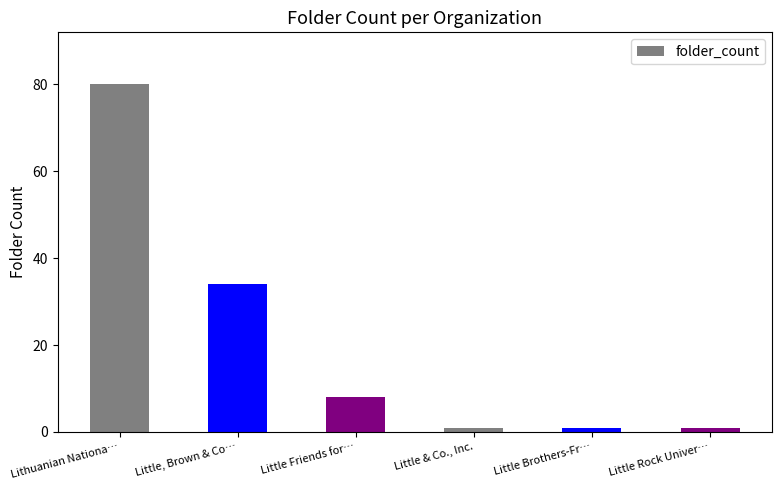

Reading right to left, extract all data points from this chart.

1	1	1	8	34	80